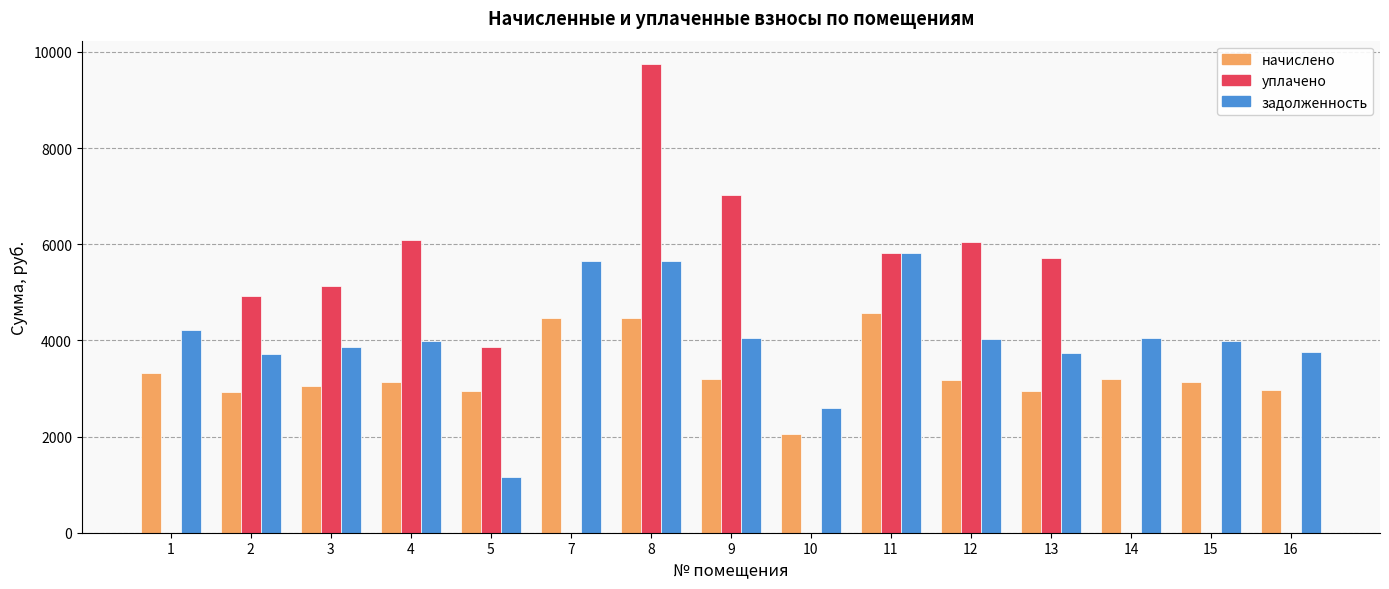

The value of уплачено at 14 is 0.0. True or false?

True